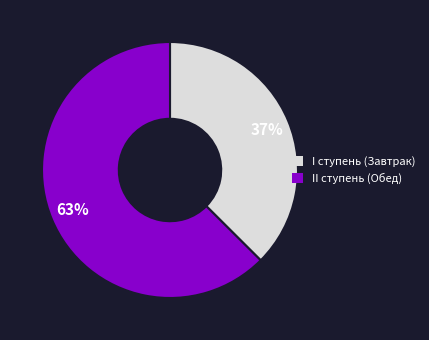

Does I ступень (Завтрак) represent more than half of the total?

No